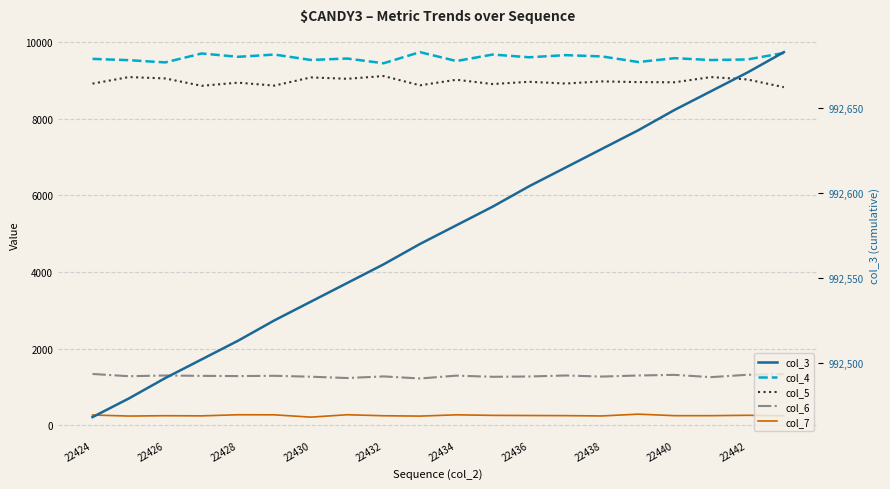

Count the number of data series in this chart.

5